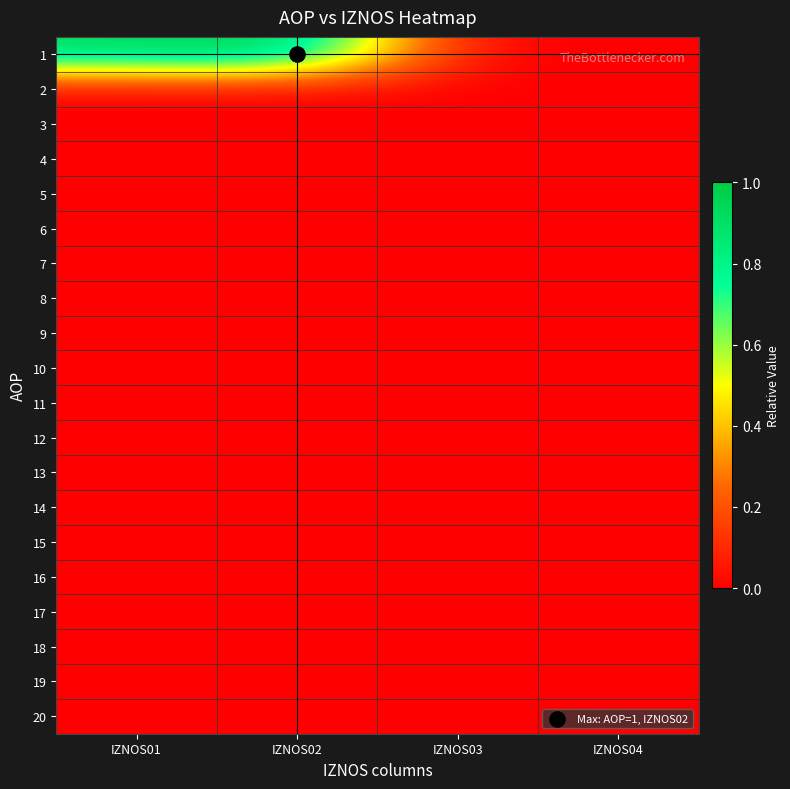

Reading left to right, list all the values displayed in this chart.

1: IZNOS01=0.9	IZNOS02=1.0	IZNOS03=0.0	IZNOS04=0.0
2: IZNOS01=0.0	IZNOS02=0.0	IZNOS03=0.0	IZNOS04=0.0
3: IZNOS01=0.0	IZNOS02=0.0	IZNOS03=0.0	IZNOS04=0.0
4: IZNOS01=0.0	IZNOS02=0.0	IZNOS03=0.0	IZNOS04=0.0
5: IZNOS01=0.0	IZNOS02=0.0	IZNOS03=0.0	IZNOS04=0.0
6: IZNOS01=0.0	IZNOS02=0.0	IZNOS03=0.0	IZNOS04=0.0
7: IZNOS01=0.0	IZNOS02=0.0	IZNOS03=0.0	IZNOS04=0.0
8: IZNOS01=0.0	IZNOS02=0.0	IZNOS03=0.0	IZNOS04=0.0
9: IZNOS01=0.0	IZNOS02=0.0	IZNOS03=0.0	IZNOS04=0.0
10: IZNOS01=0.0	IZNOS02=0.0	IZNOS03=0.0	IZNOS04=0.0
11: IZNOS01=0.0	IZNOS02=0.0	IZNOS03=0.0	IZNOS04=0.0
12: IZNOS01=0.0	IZNOS02=0.0	IZNOS03=0.0	IZNOS04=0.0
13: IZNOS01=0.0	IZNOS02=0.0	IZNOS03=0.0	IZNOS04=0.0
14: IZNOS01=0.0	IZNOS02=0.0	IZNOS03=0.0	IZNOS04=0.0
15: IZNOS01=0.0	IZNOS02=0.0	IZNOS03=0.0	IZNOS04=0.0
16: IZNOS01=0.0	IZNOS02=0.0	IZNOS03=0.0	IZNOS04=0.0
17: IZNOS01=0.0	IZNOS02=0.0	IZNOS03=0.0	IZNOS04=0.0
18: IZNOS01=0.0	IZNOS02=0.0	IZNOS03=0.0	IZNOS04=0.0
19: IZNOS01=0.0	IZNOS02=0.0	IZNOS03=0.0	IZNOS04=0.0
20: IZNOS01=0.0	IZNOS02=0.0	IZNOS03=0.0	IZNOS04=0.0